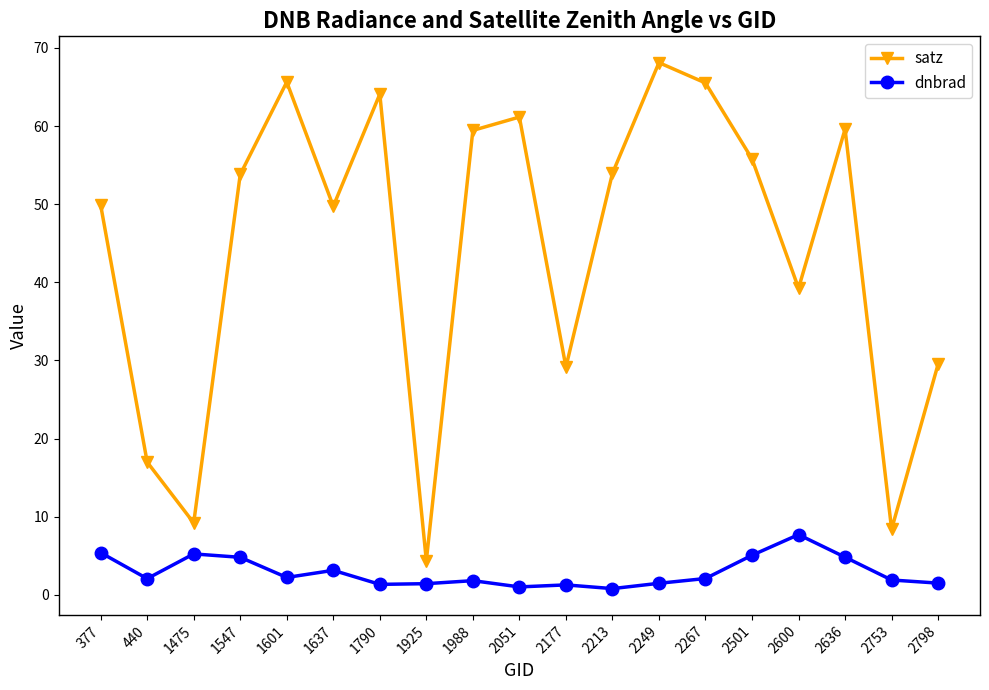

How many lines are shown in the chart?

2